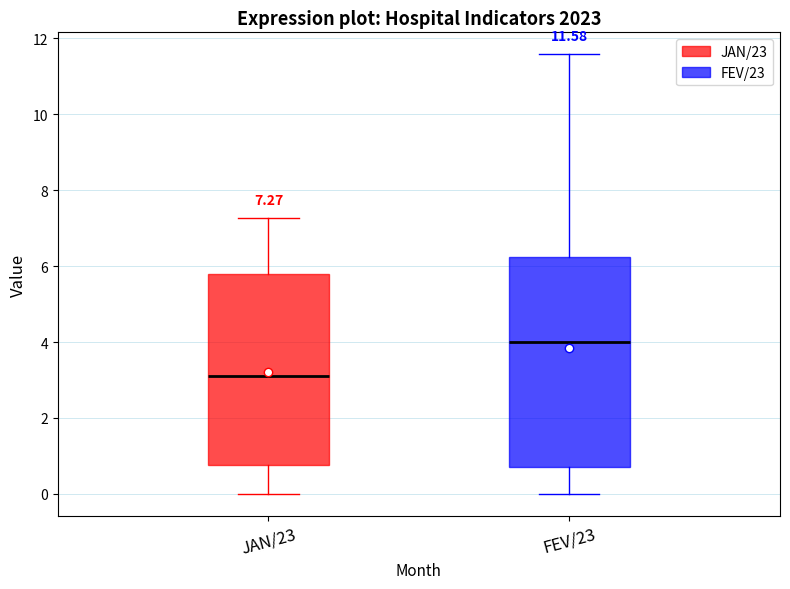

Comparing the boxes themselves (not the whiskers), which one is the tallest?

FEV/23